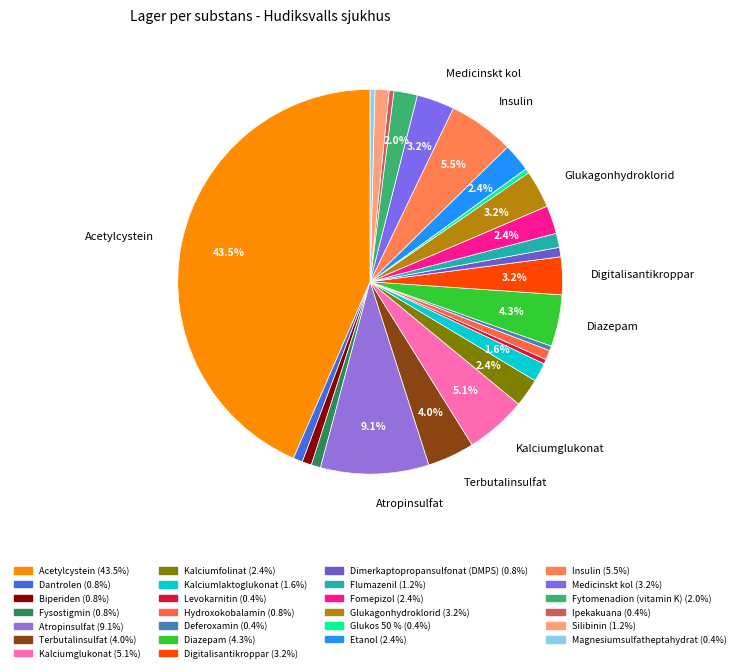

How many slices are in this pie chart?

26